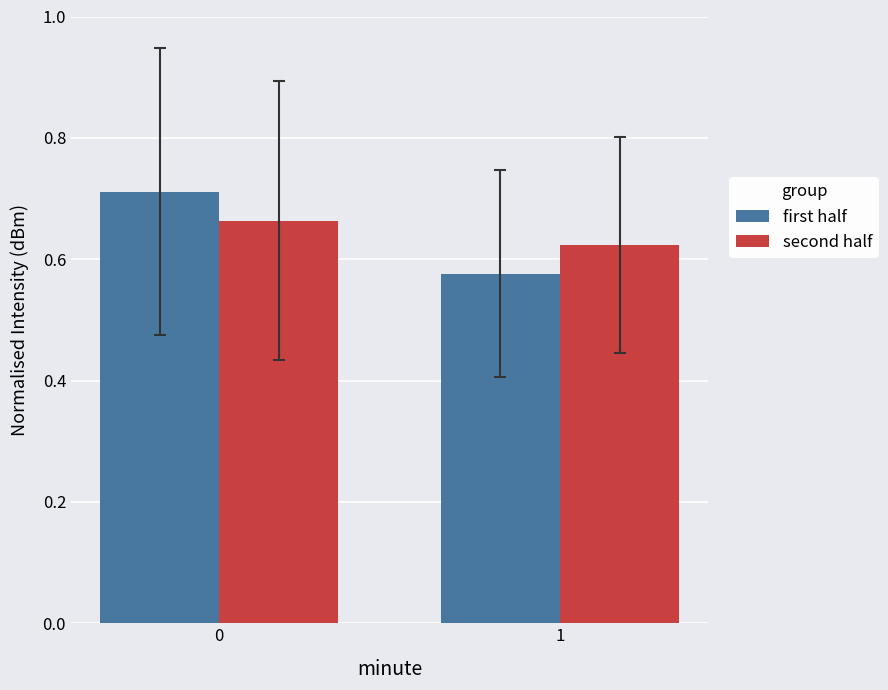

Is the value of second half at 0 greater than the value of first half at 0?

No